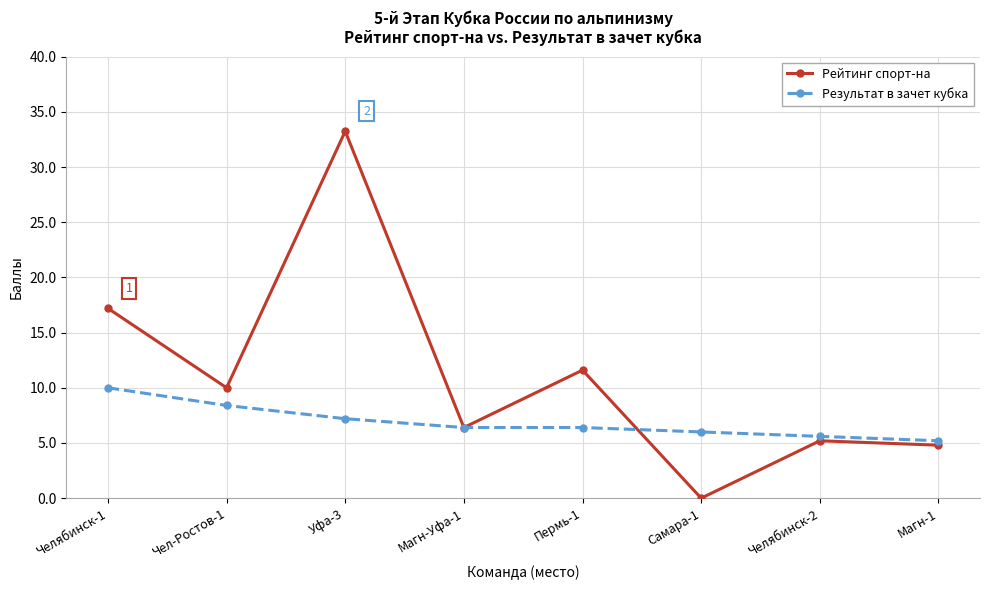

What is the label of the 2nd point from the left?

Чел-Ростов-1